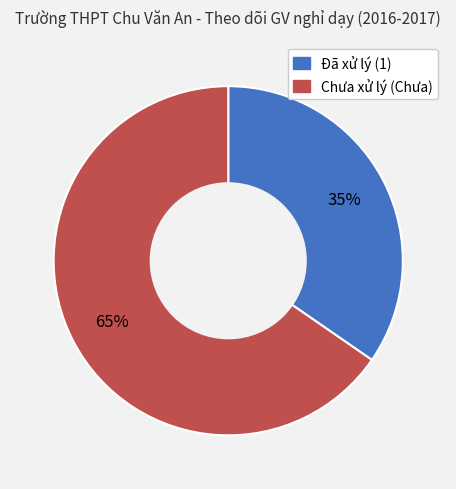

To the nearest percent, what is the average slice percentage?

50%